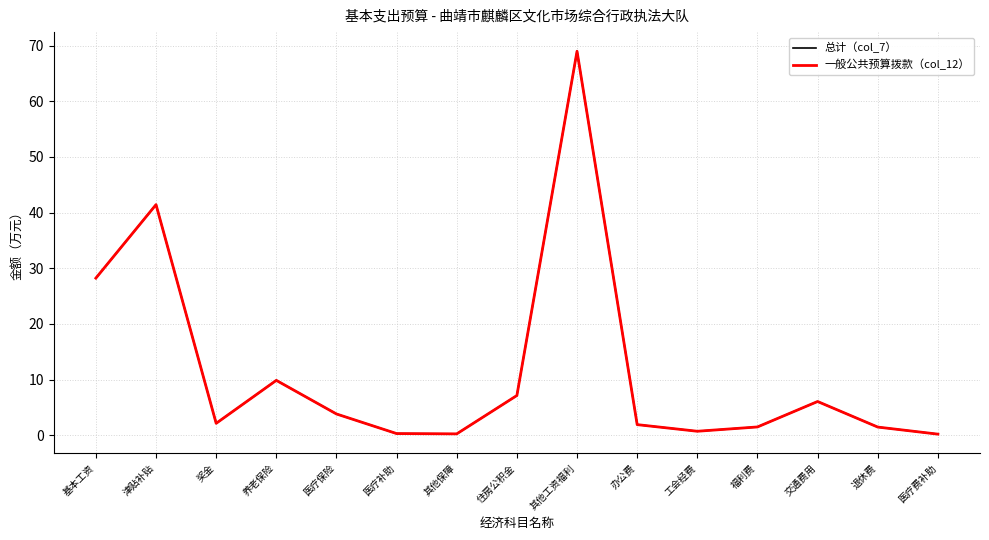

Which series has the largest range (max minus min)?

总计（col_7）